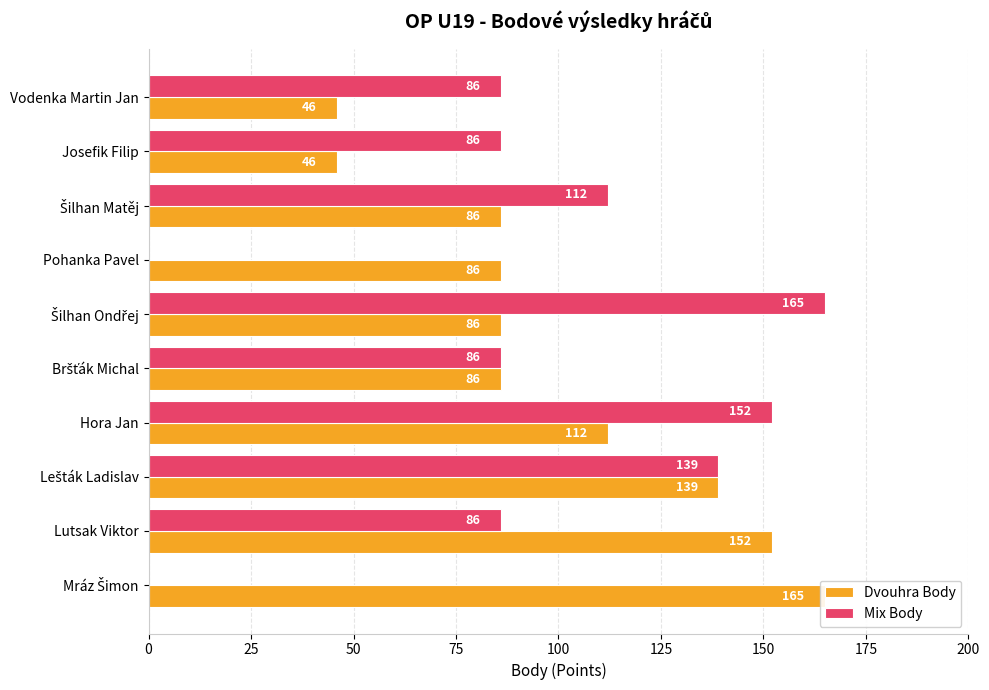

What value does the Dvouhra Body series have at Bršťák Michal, to the nearest 50?

100